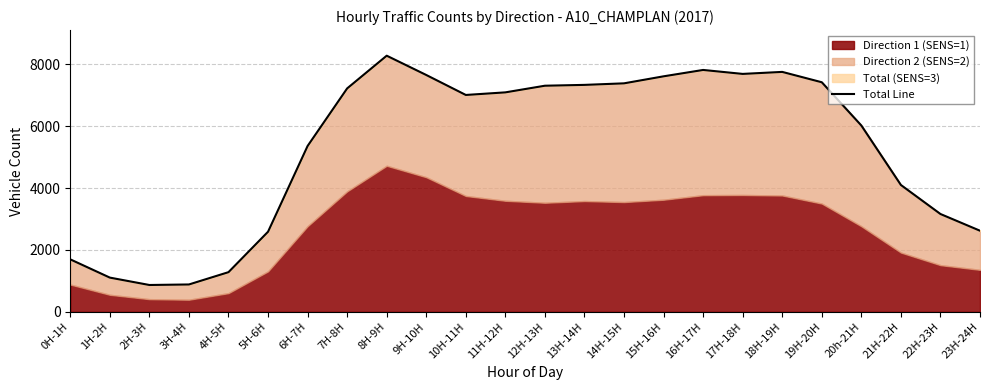

The chart shows a value of 7340 at 13H-14H. True or false?

True